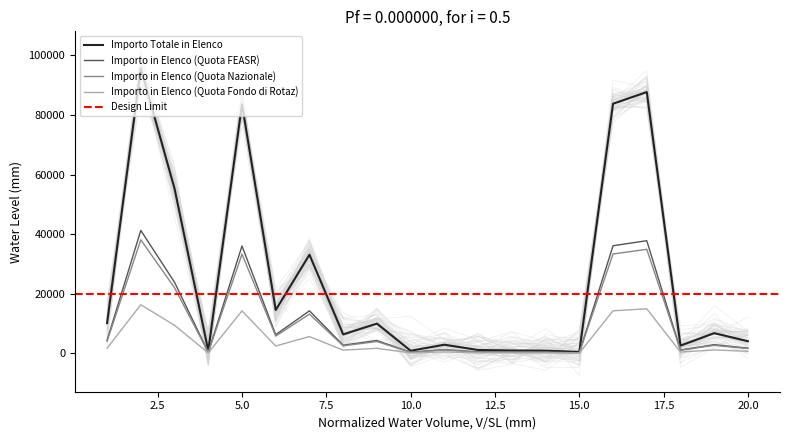

What is the value of the Importo in Elenco (Quota FEASR) point at the 7th from the left?

14271.4